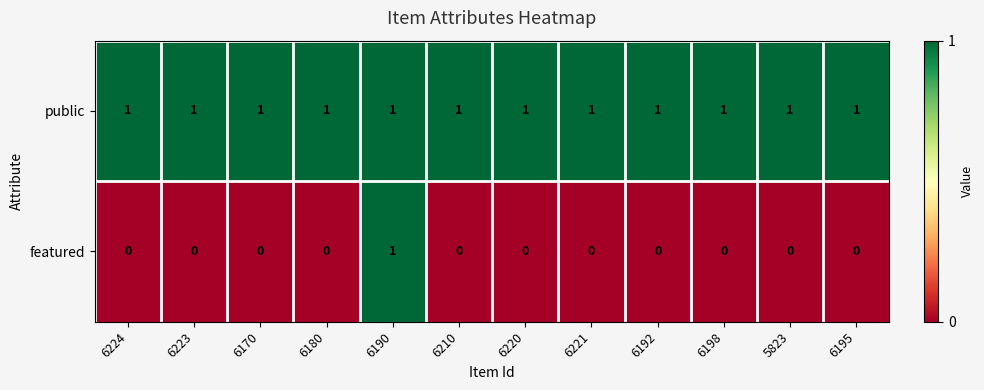

At which category is the sum across all series the highest?

6190